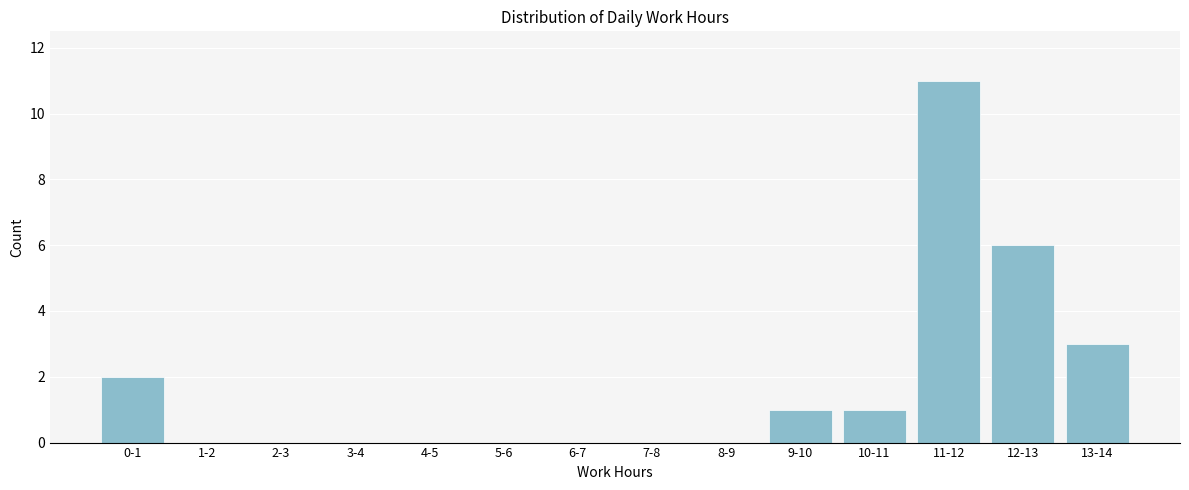

Reading left to right, extract all data points from this chart.

0-1=2	1-2=0	2-3=0	3-4=0	4-5=0	5-6=0	6-7=0	7-8=0	8-9=0	9-10=1	10-11=1	11-12=11	12-13=6	13-14=3